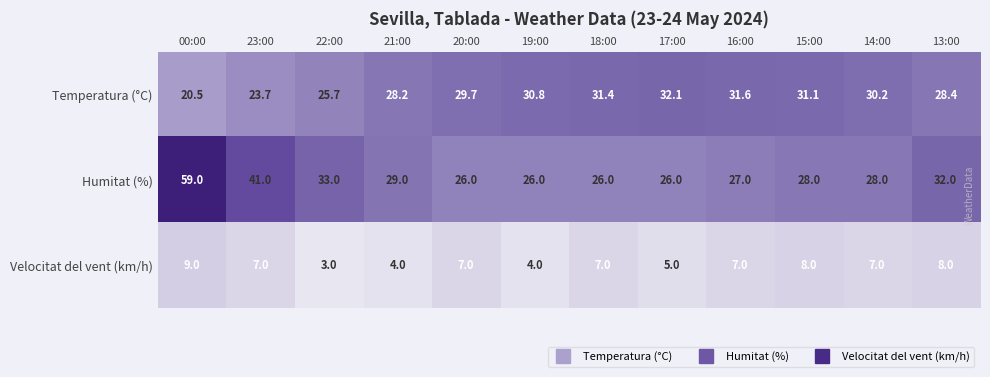

The Velocitat del vent (km/h) series shows 4.0 at 21:00. True or false?

True